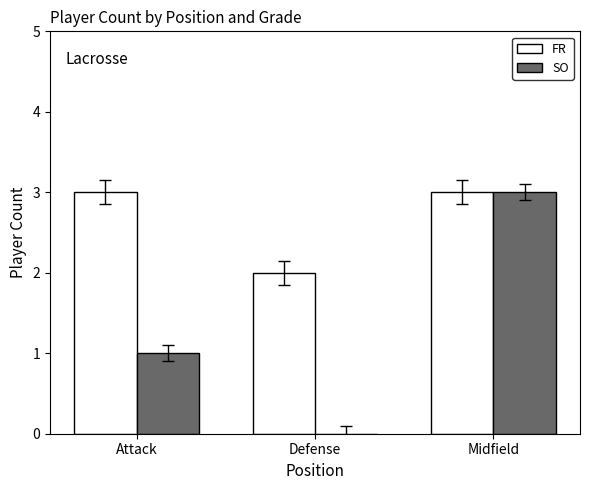

What is the average value of the SO series?

1